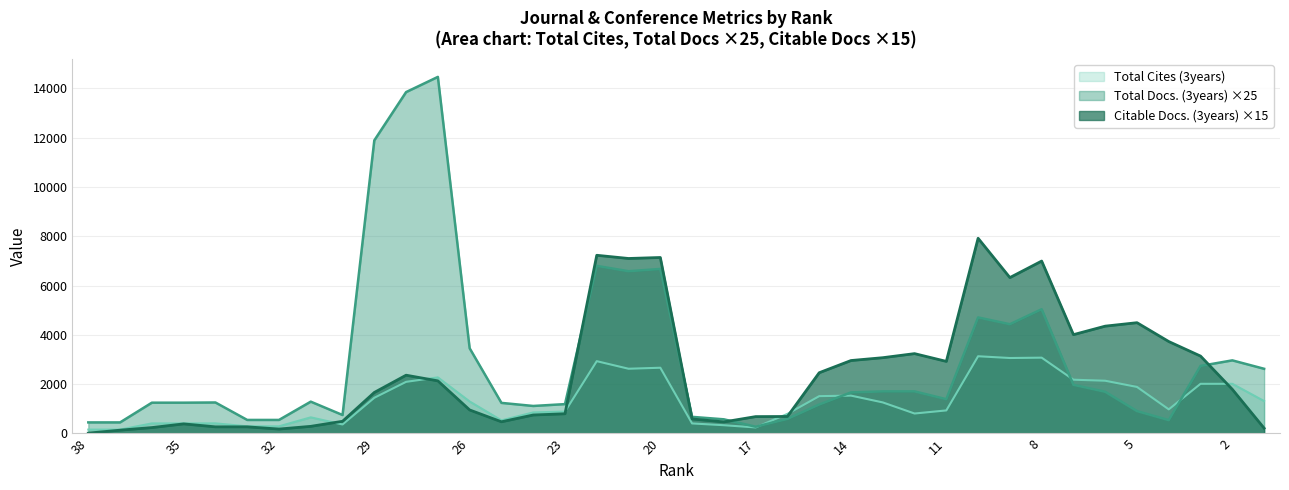

Rank the series by their maximum value, from lowest to highest.

Total Cites (3years), Citable Docs. (3years) ×15, Total Docs. (3years) ×25